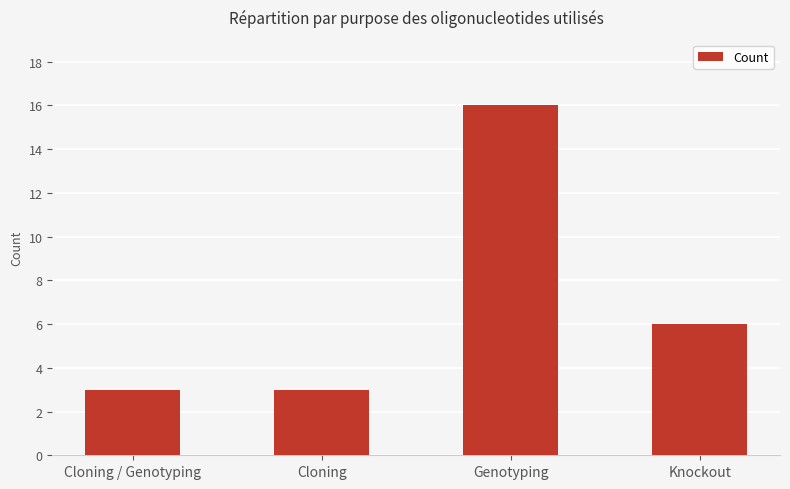

How many data points are less than 6?

2